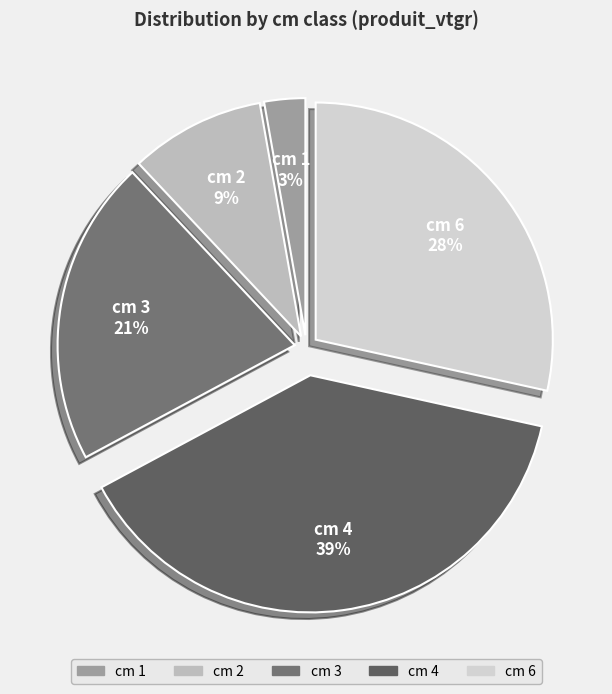

Which slice is the largest?

4